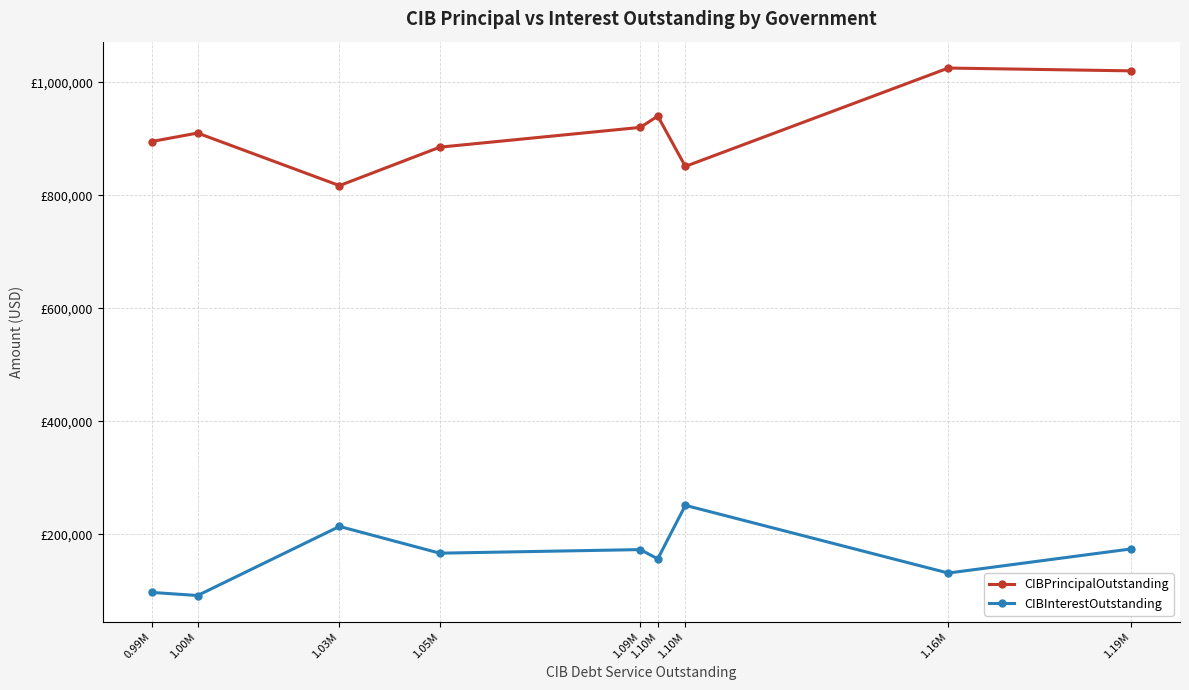

What are all the series names shown in the legend?

CIBPrincipalOutstanding, CIBInterestOutstanding